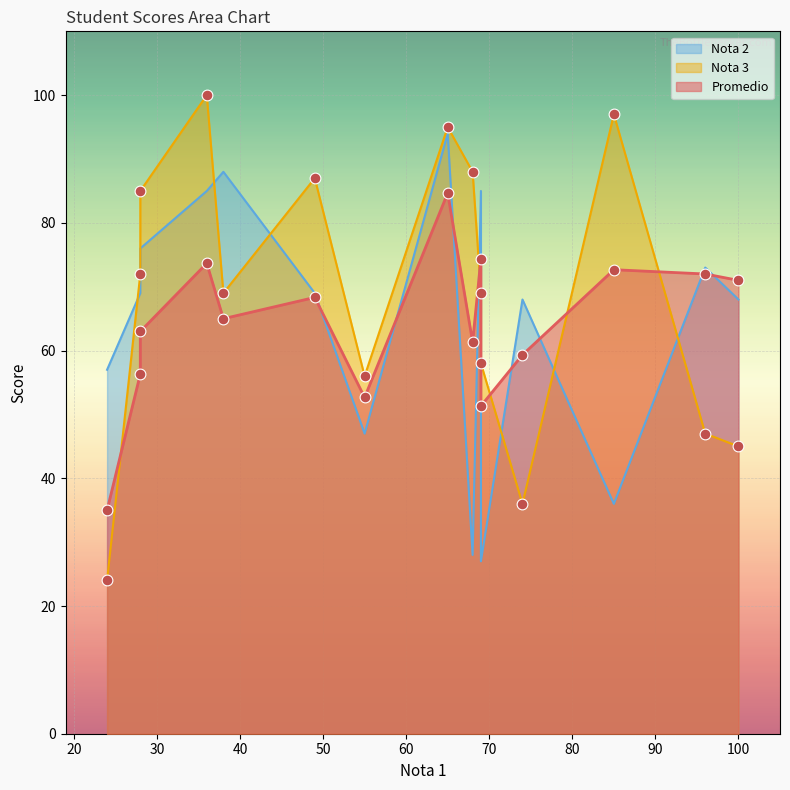

At how many categories does at least one series exceed 54?

15